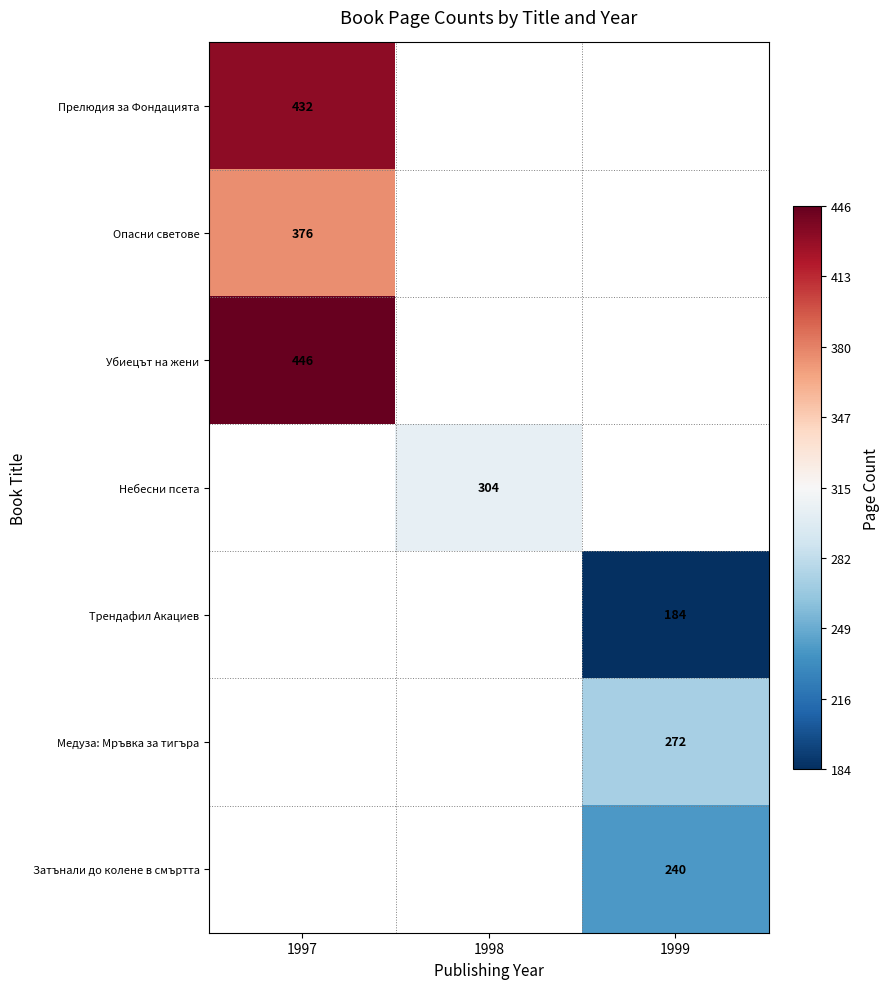

True or false: Прелюдия за Фондацията has a value of 172 at 1997.

False